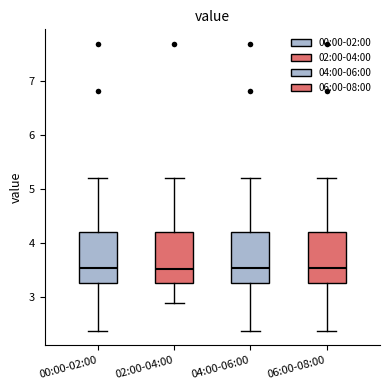

Reading left to right, read every box against the y-axis: the position of its median line, the range the box covers, and the ends of its whiskers. The values are not printed on the chart, so give them approximately, as read against the axis.

00:00-02:00: median 3.5, box 3.3 to 4.2, whiskers 2.4 to 5.2
02:00-04:00: median 3.5, box 3.3 to 4.2, whiskers 2.9 to 5.2
04:00-06:00: median 3.5, box 3.3 to 4.2, whiskers 2.4 to 5.2
06:00-08:00: median 3.5, box 3.3 to 4.2, whiskers 2.4 to 5.2